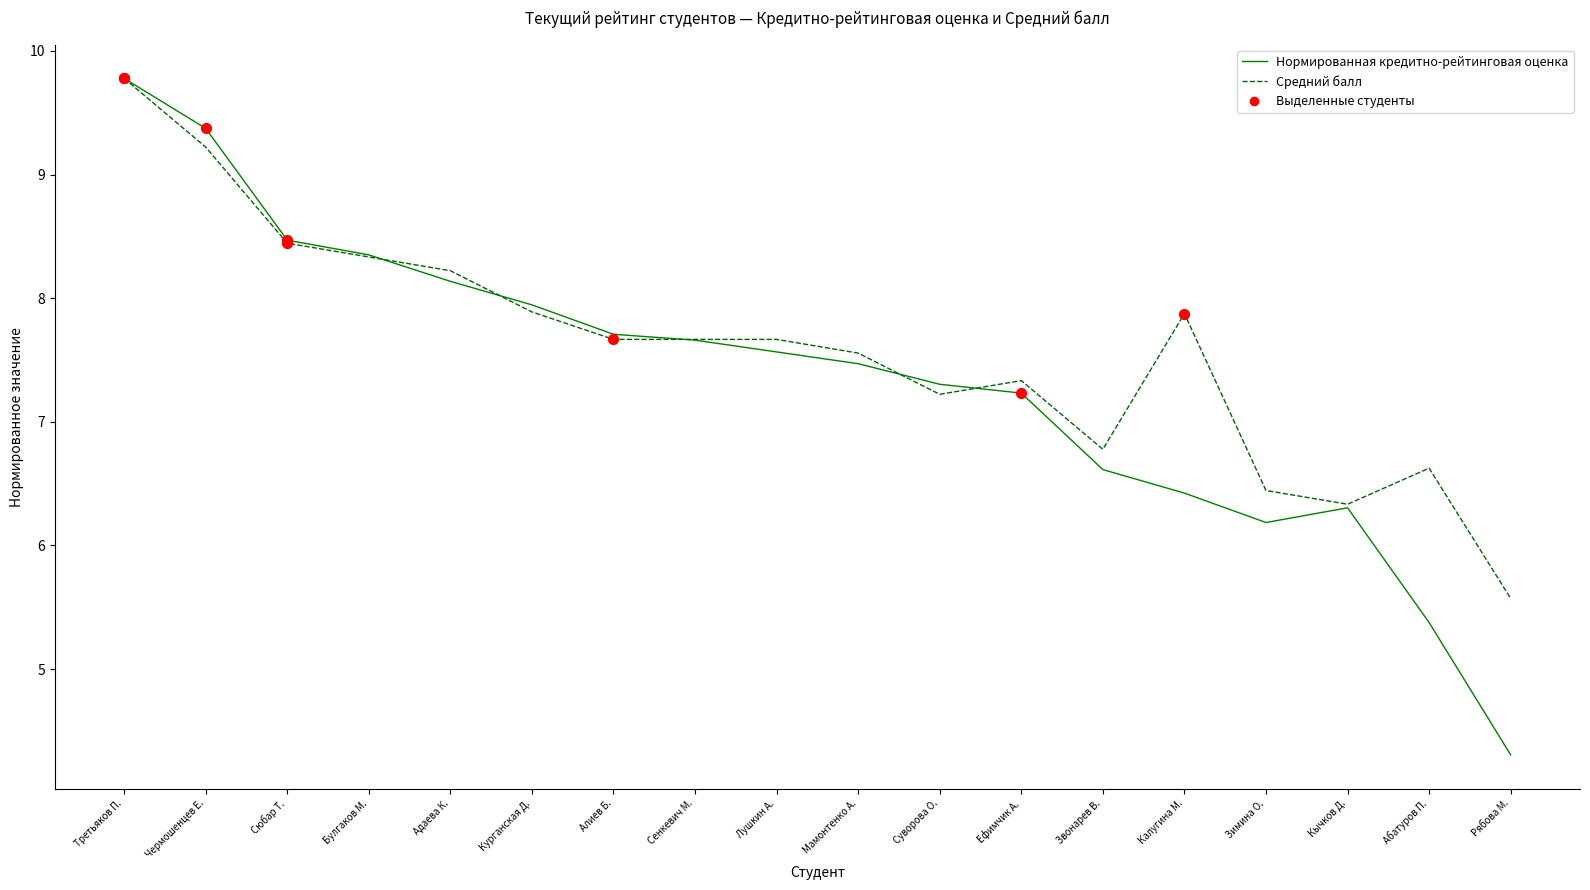

Which series has the largest range (max minus min)?

Нормированная кредитно-рейтинговая оценка